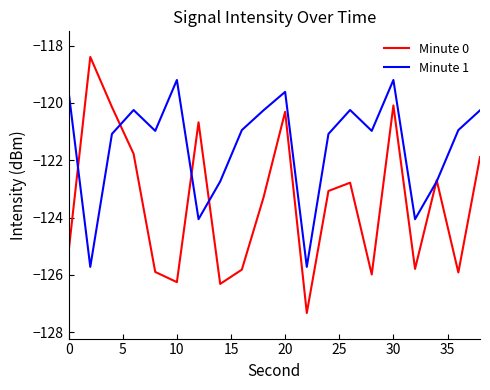

List the series in order of their overall mean, lowest first.

Minute 0, Minute 1